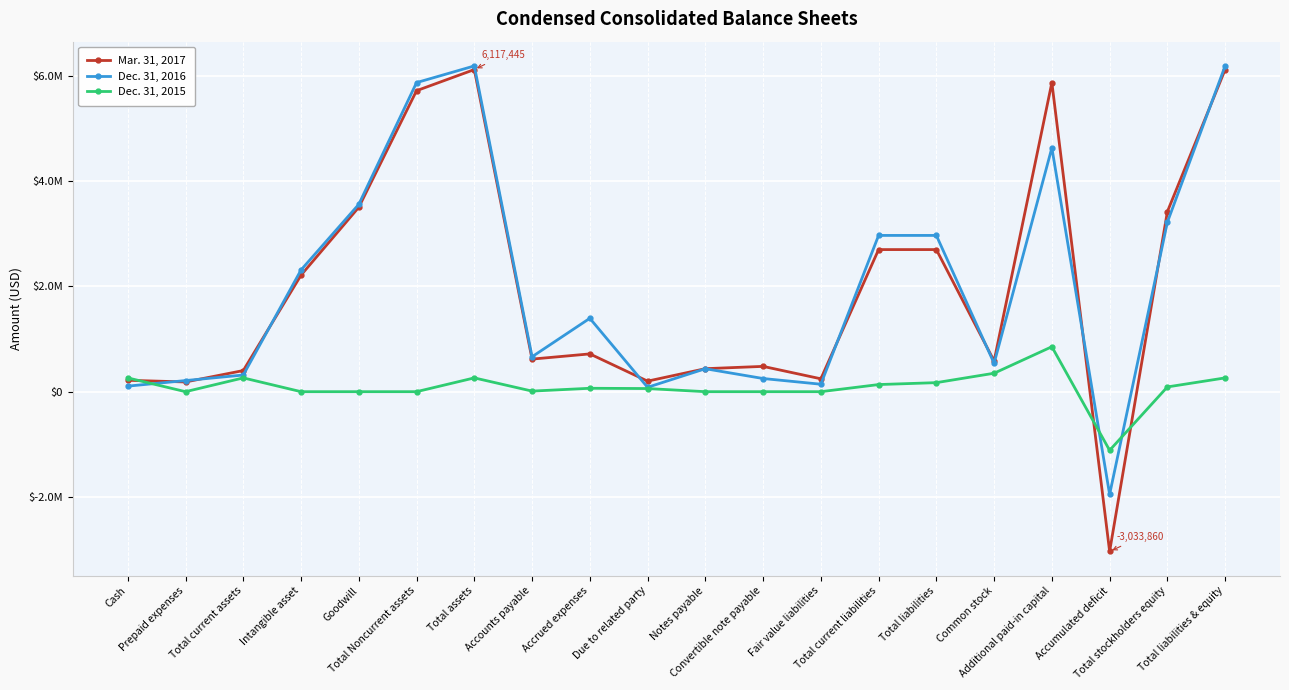

Where do Dec. 31, 2015 and Mar. 31, 2017 first cross each other?

Cash and Prepaid expenses